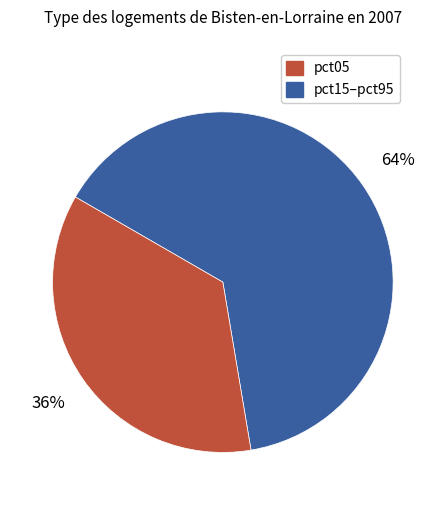

Count the number of slices in the pie.

2